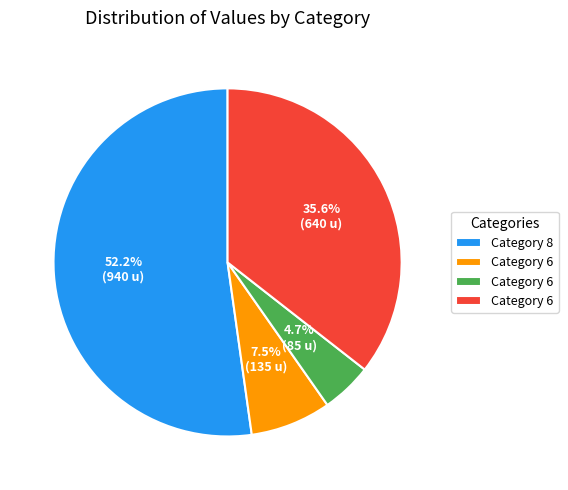

Is there a majority slice in this chart?

Yes